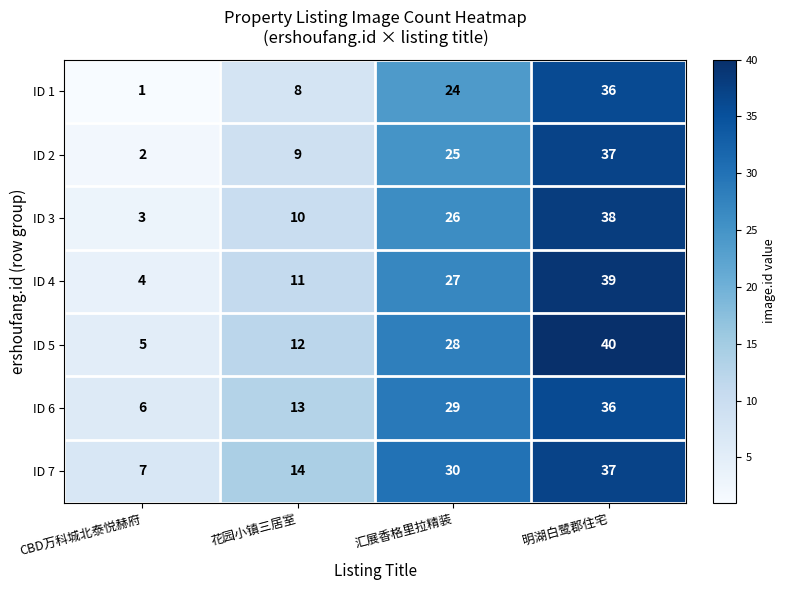

What is the difference between the highest and lowest values at 花园小镇三居室?

6